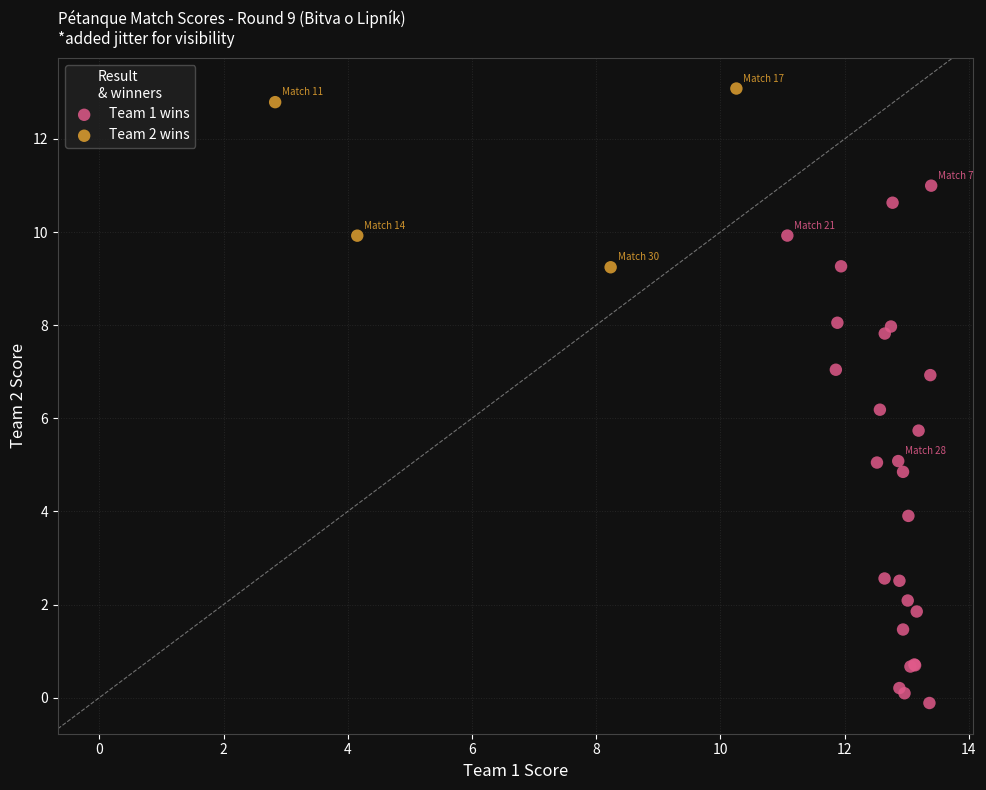

Which series contains the highest Y value?

Team 2 wins